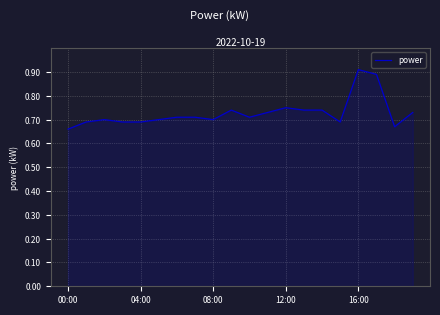

Does the chart display data point markers on the line(s)?

No